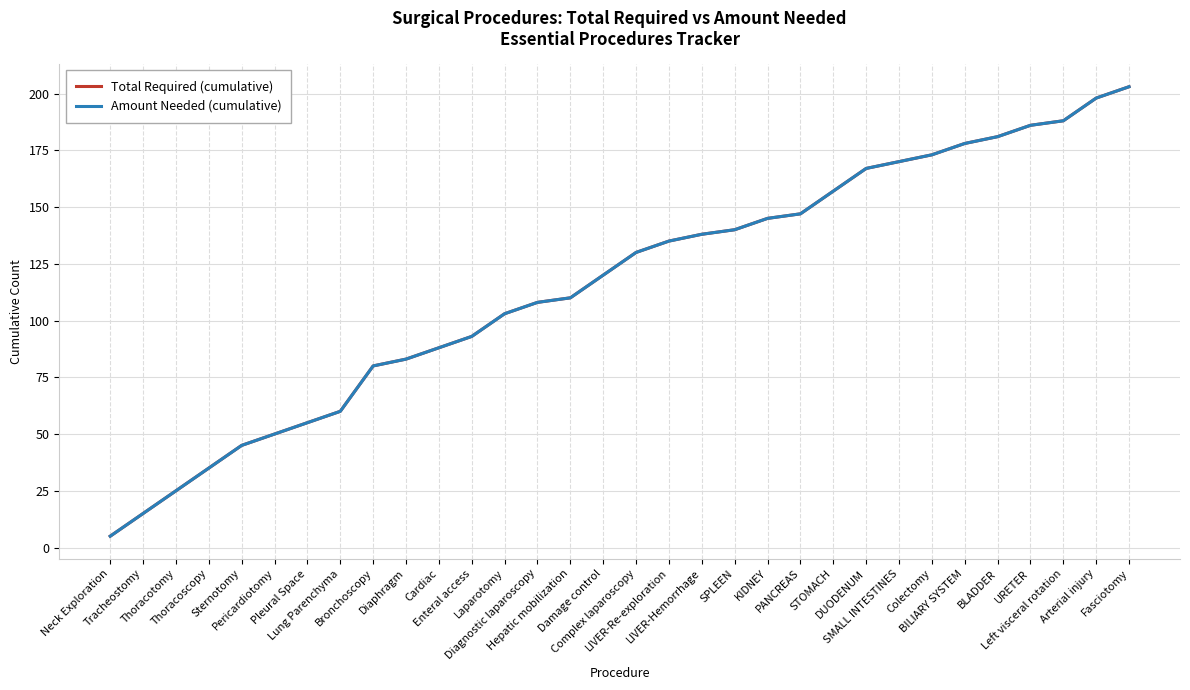

Is it true that Total Required (cumulative) equals 142 at Enteral access?

False